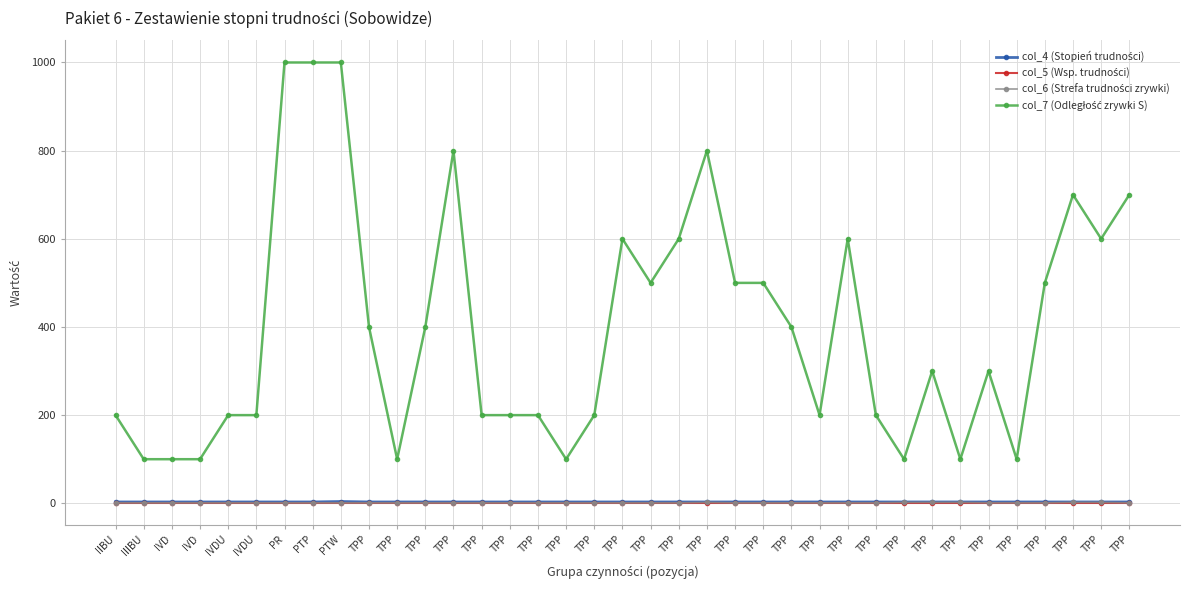

How many lines are shown in the chart?

4